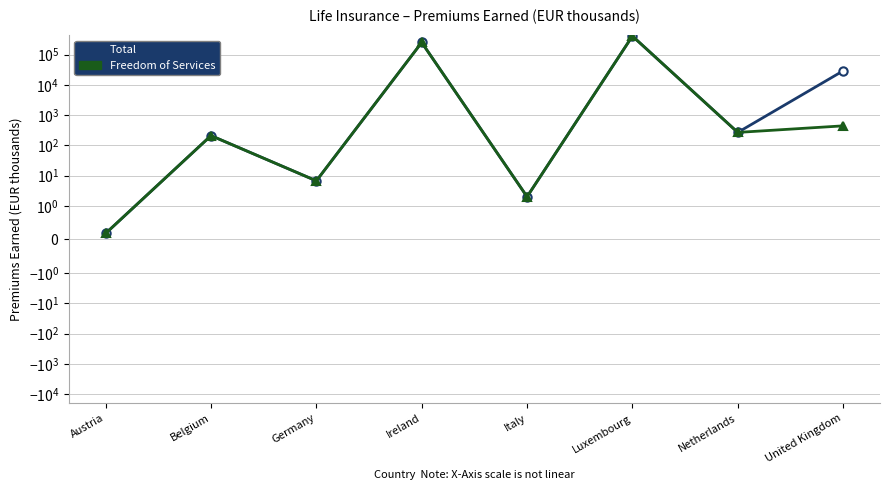

True or false: Freedom of Services has a value of 407594.5 at Luxembourg.

True